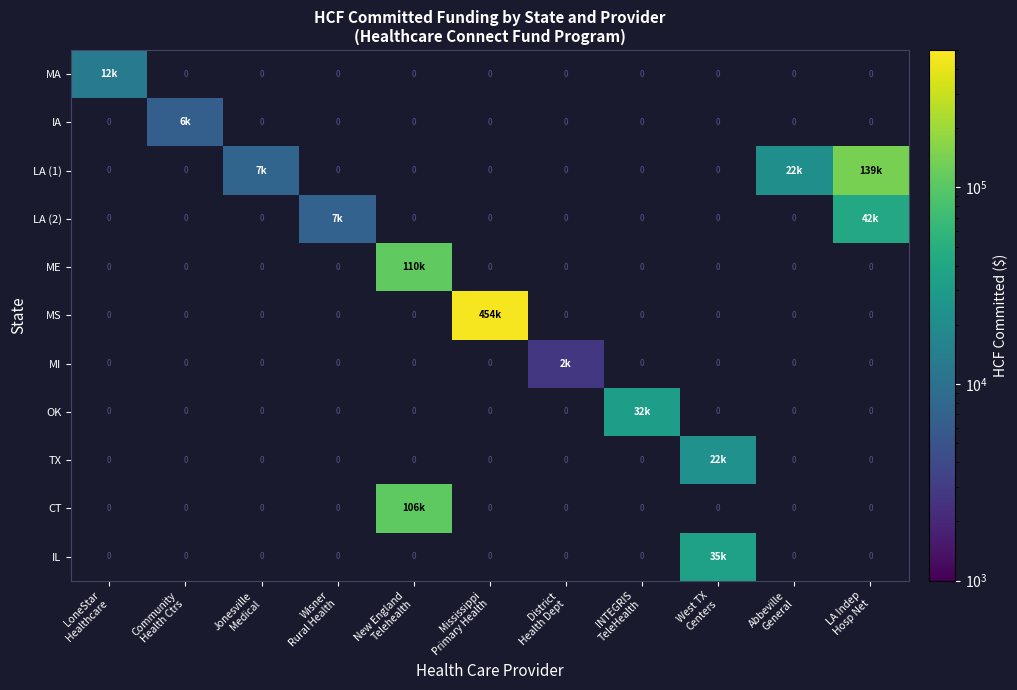

At how many categories does at least one series exceed 356746?

1